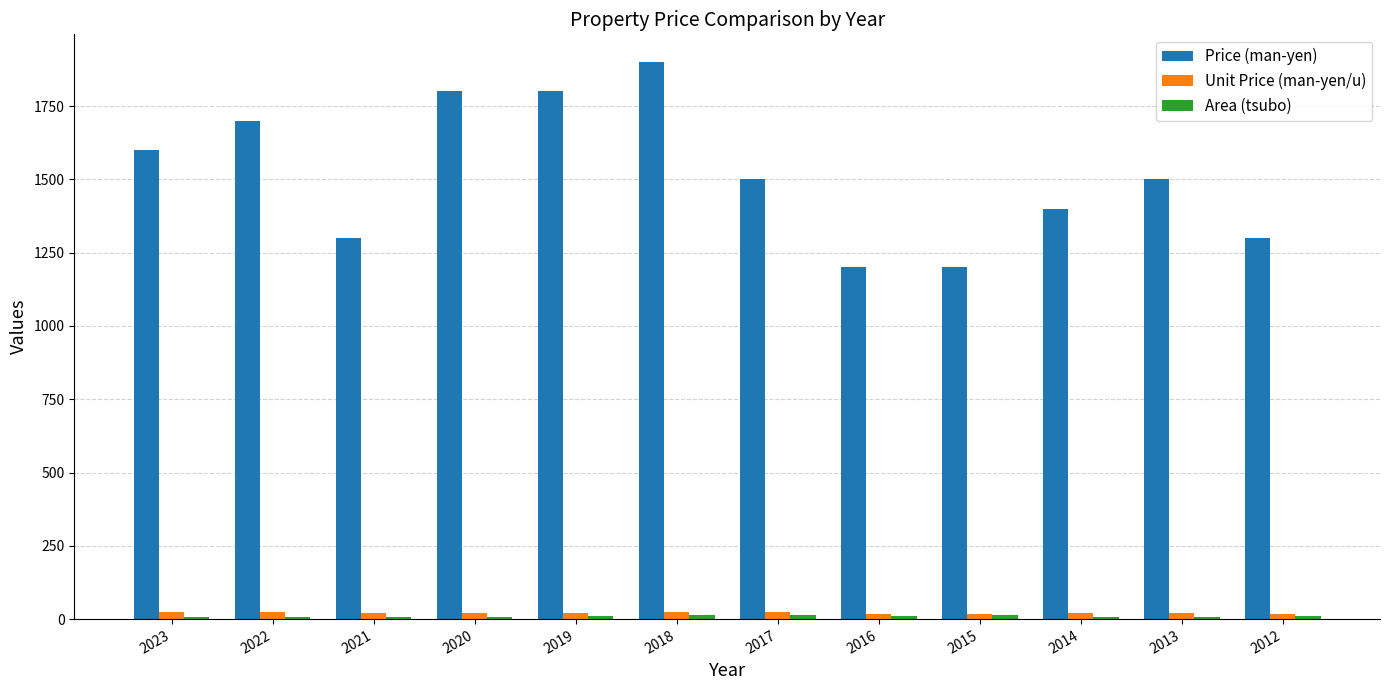

What is the total value across all series at 2014?

1427.5